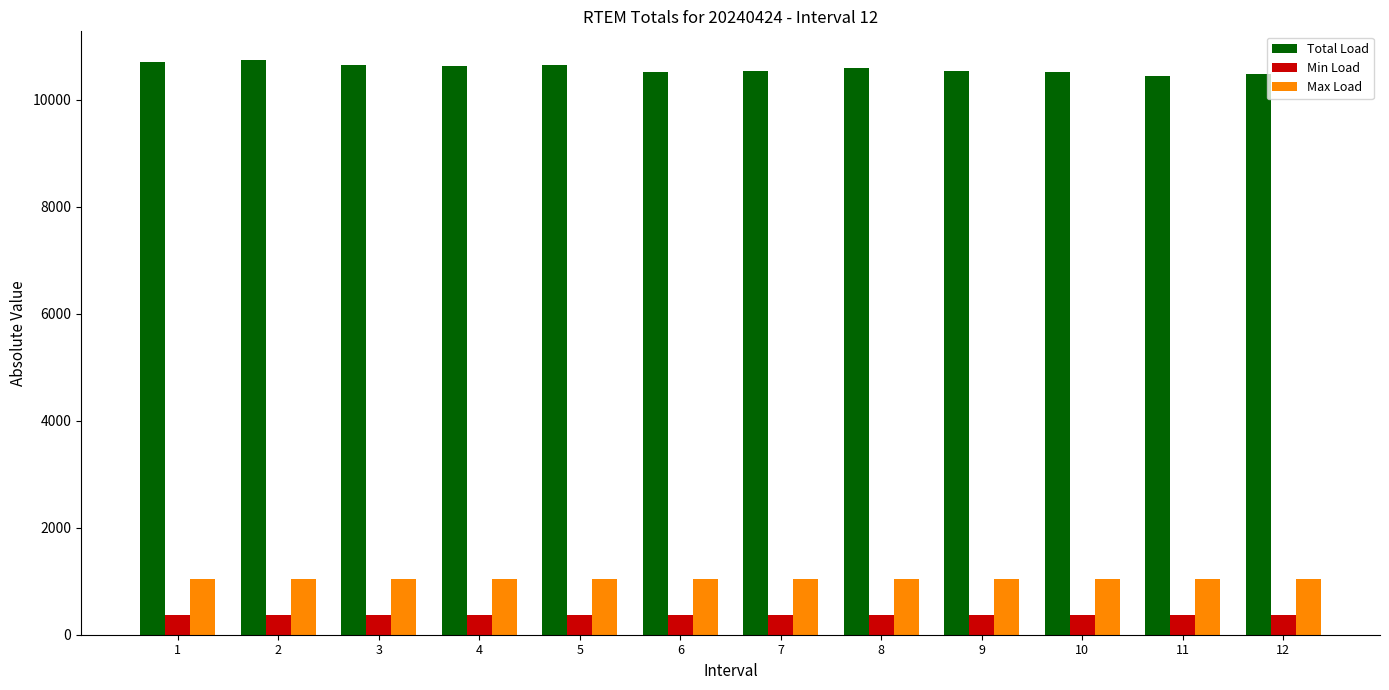

What is the sum of the Min Load values at 6 and 4?

750.4